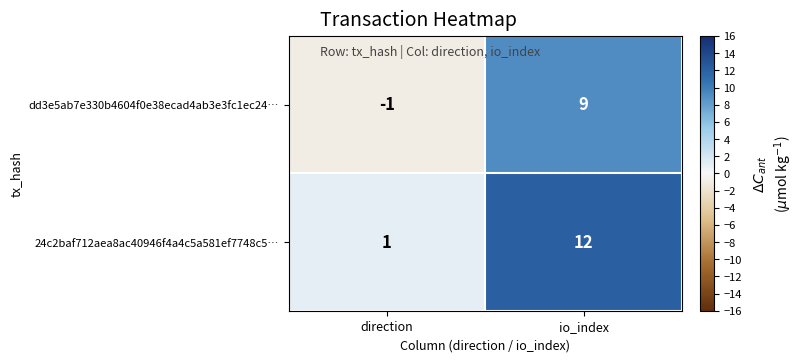

What is the smallest value displayed?

-1